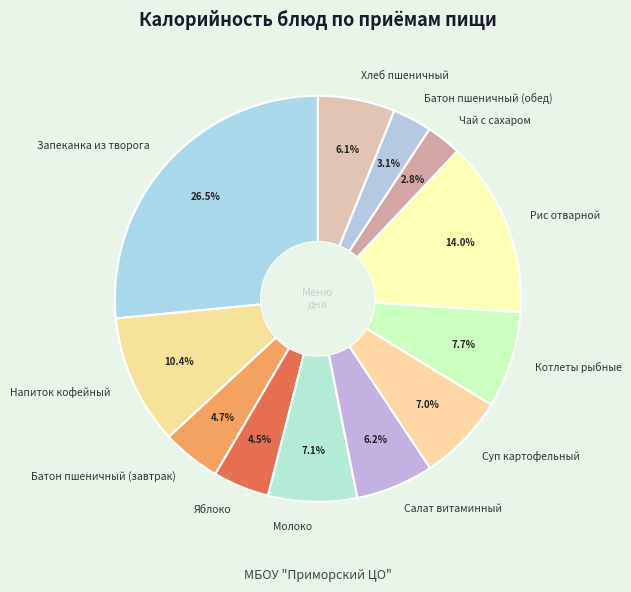

What is the largest slice in the pie chart?

Запеканка из творога